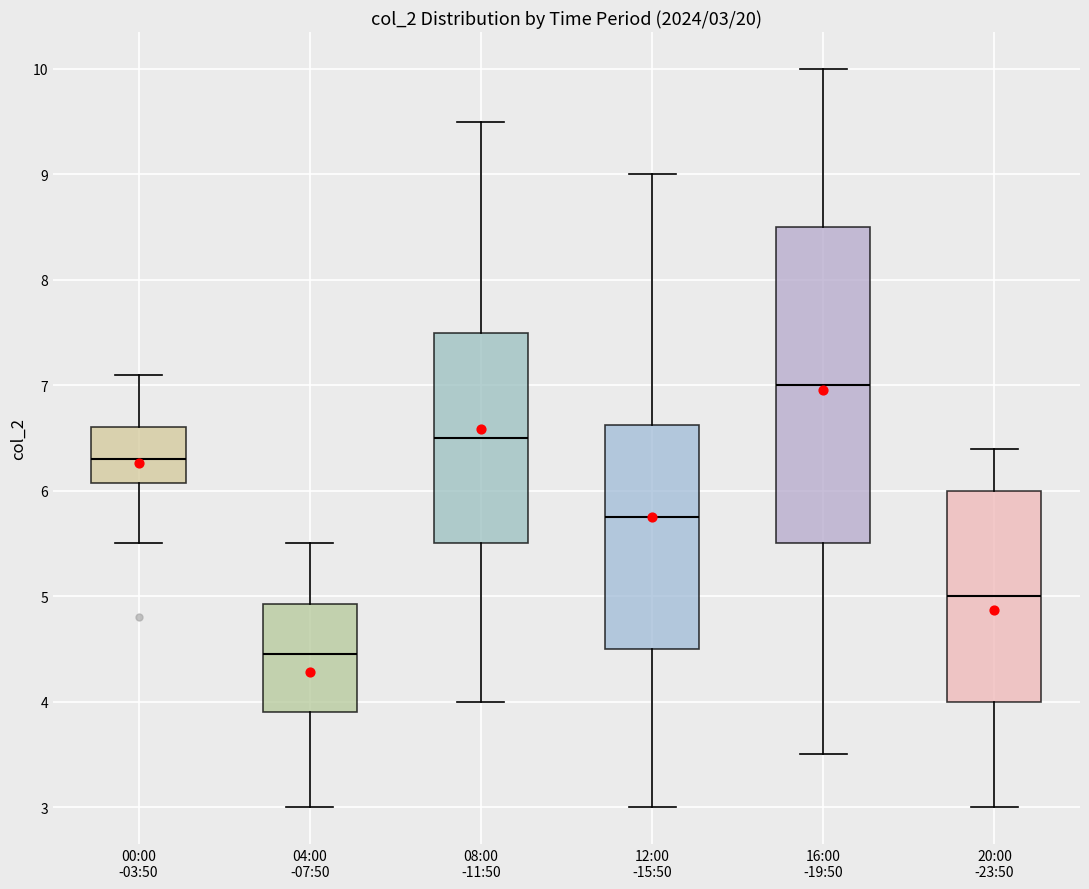

Which box is the tallest, from its lower edge to its upper edge?

16:00 -19:50